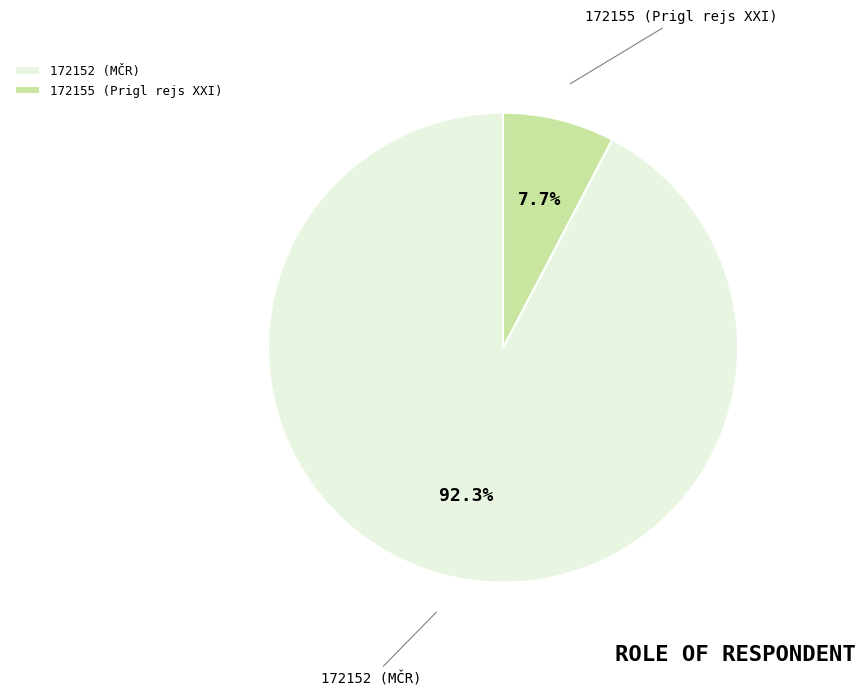

How many slices are in this pie chart?

2